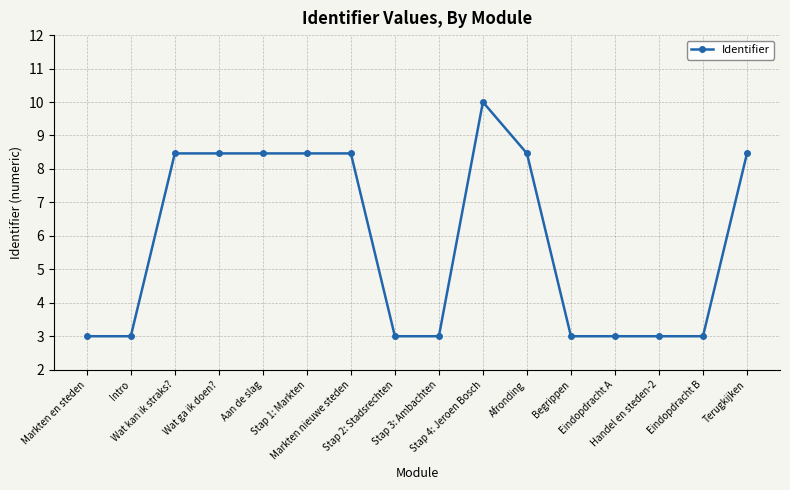

Reading right to left, transcribe all the data shown in this chart.

8.5	3.0	3.0	3.0	3.0	8.5	10.0	3.0	3.0	8.5	8.5	8.5	8.5	8.5	3.0	3.0